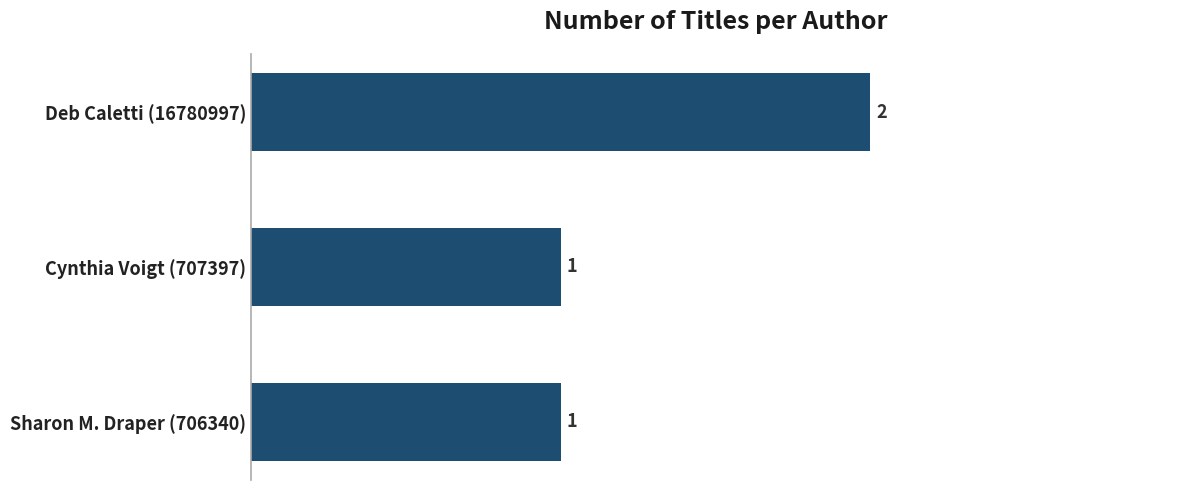

What is the sum of the values at Deb Caletti (16780997) and Cynthia Voigt (707397)?

3